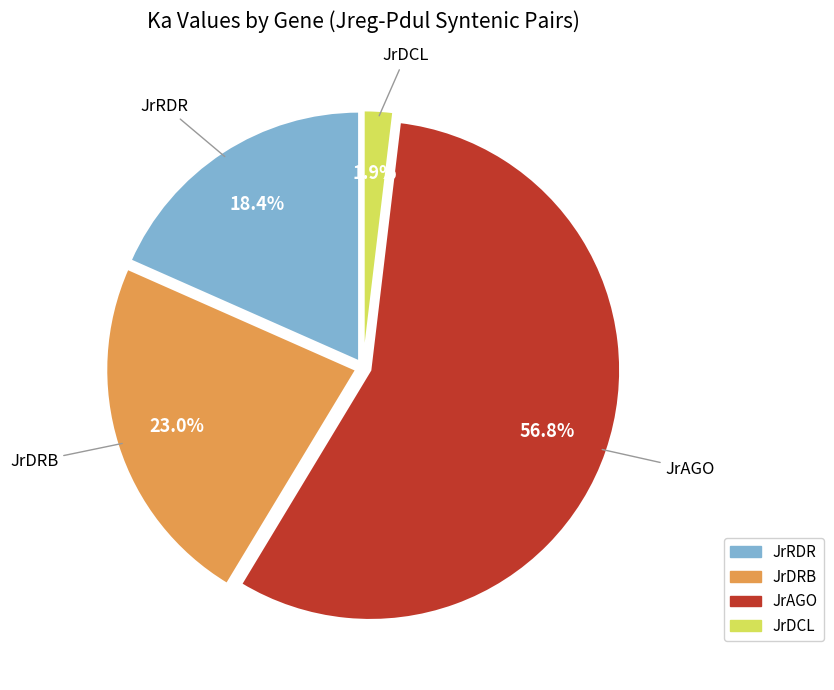

How many segments does this pie chart have?

4